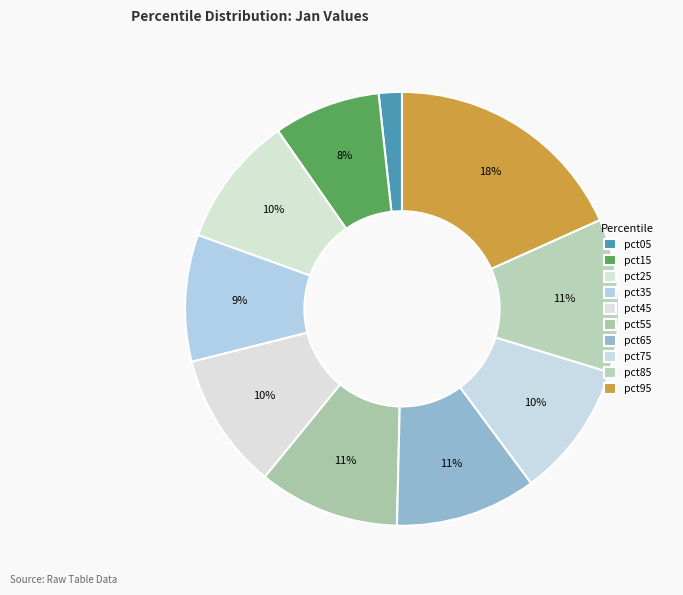

Which slice is the smallest?

pct05